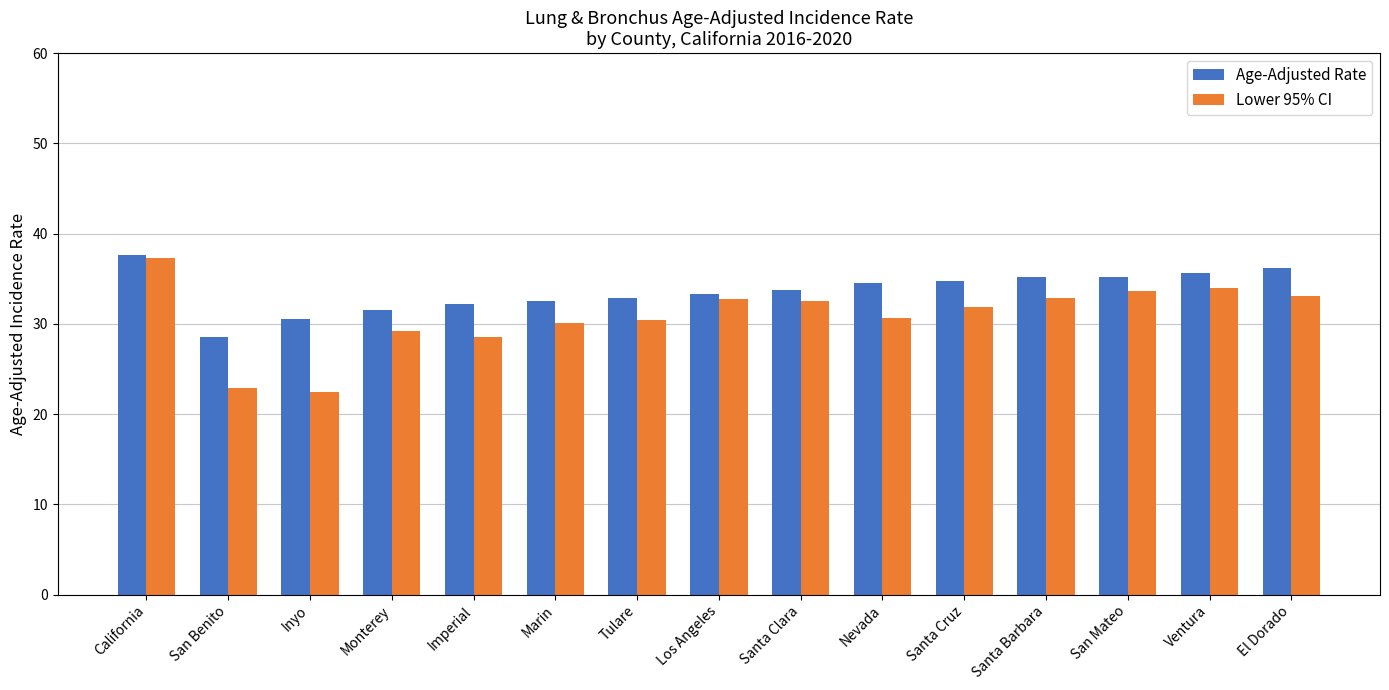

Rank the series by their average value, from highest to lowest.

Age-Adjusted Rate, Lower 95% CI